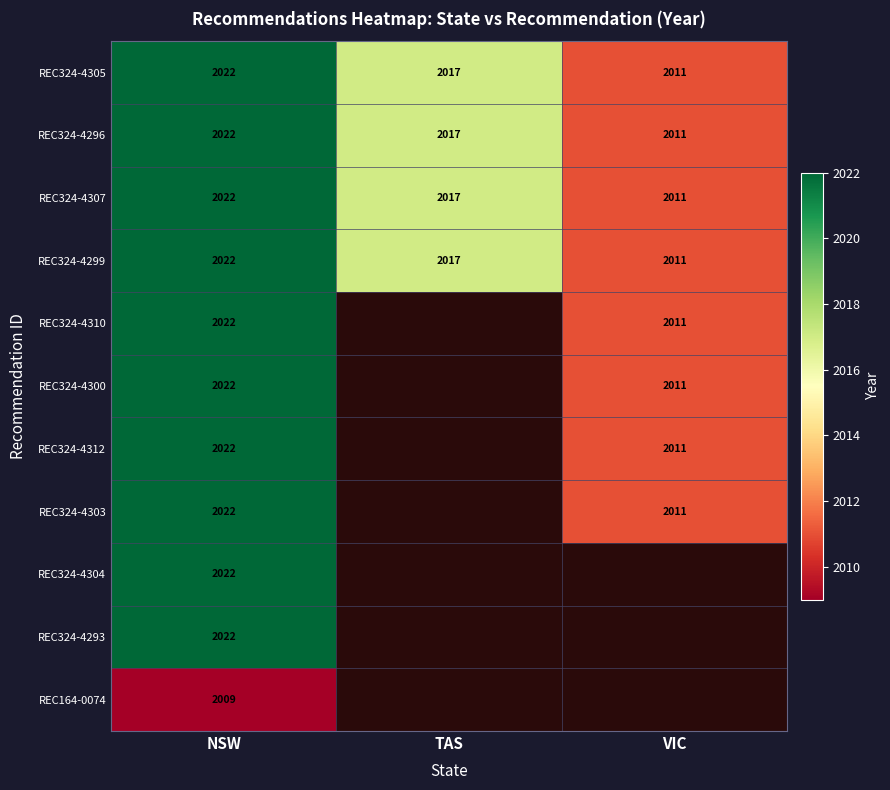

List the labels in order of REC324-4299 value, smallest first.

VIC, TAS, NSW